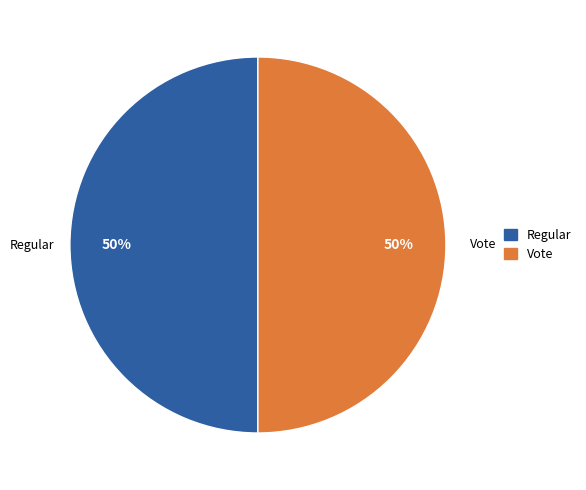

What percentage is the Vote slice, to the nearest percent?

50%